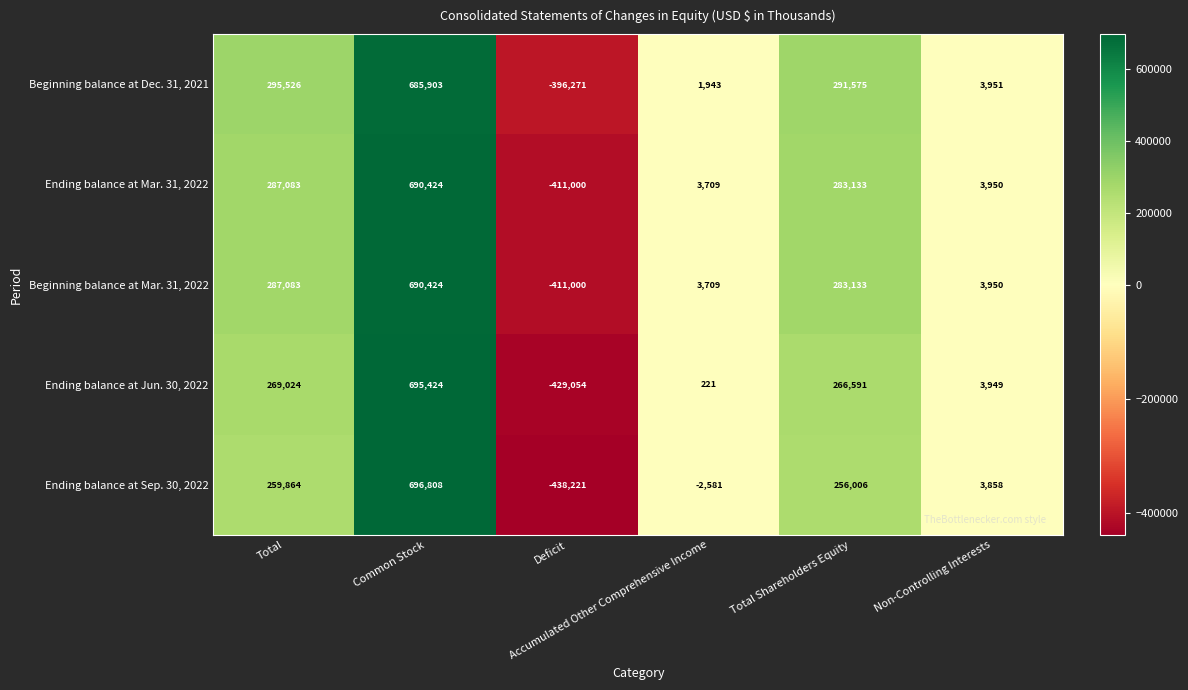

Which series has the widest spread of values?

Ending balance at Sep. 30, 2022